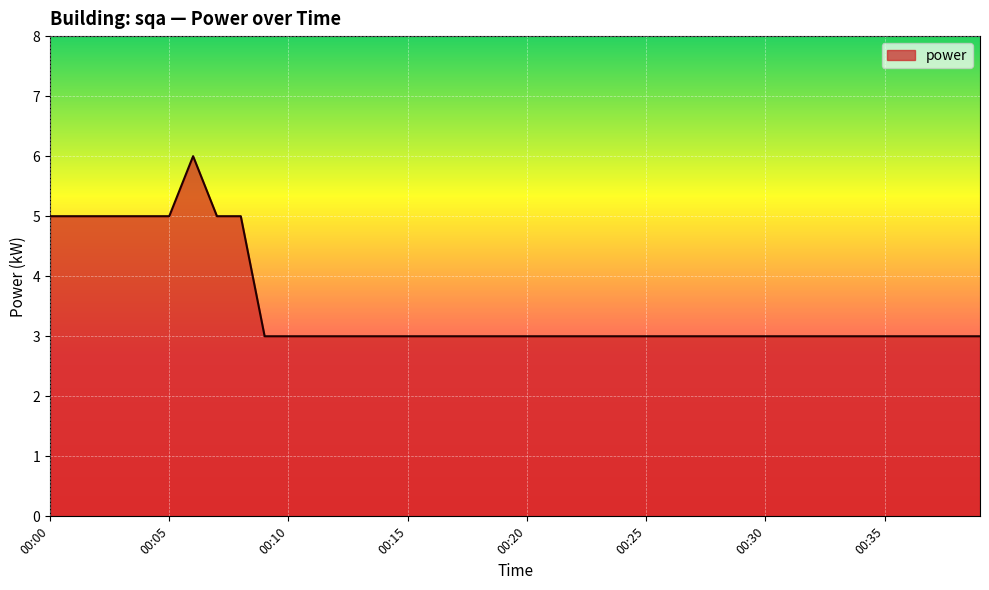

What is the greatest value displayed?

6